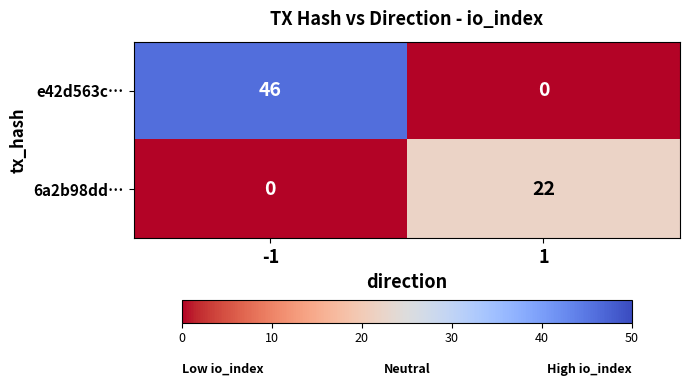

Between -1 and 1, which series saw the biggest shift?

e42d563c…